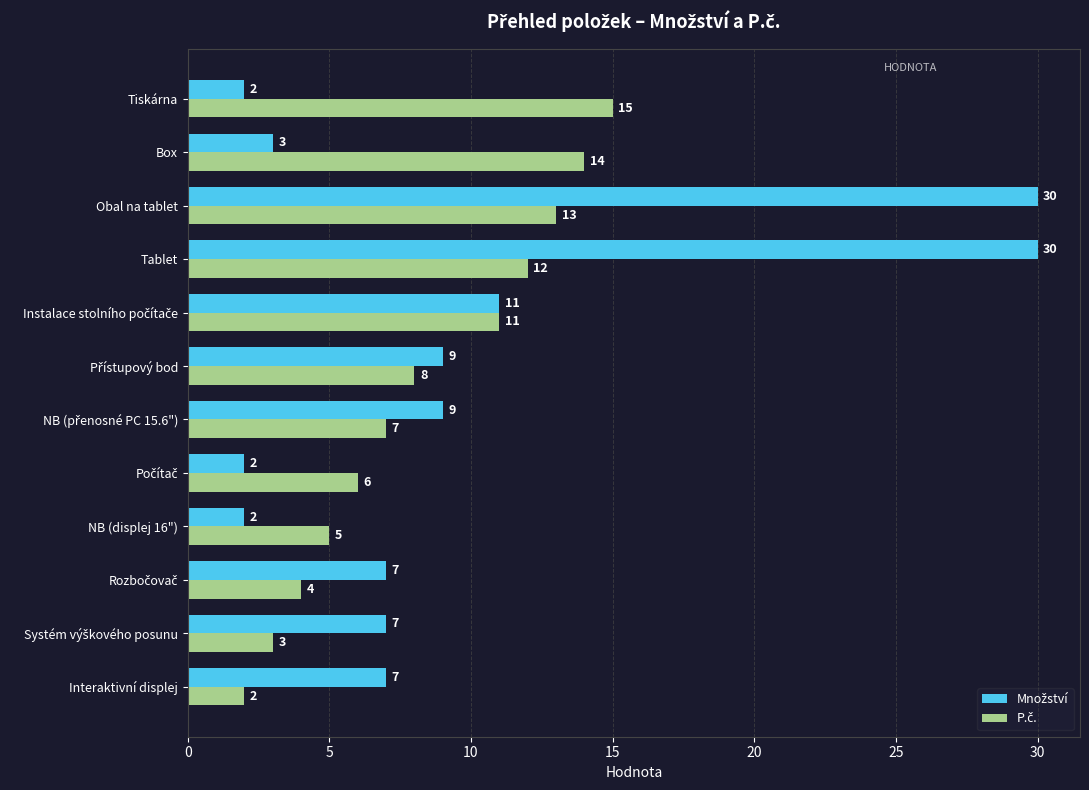

At which category is the sum across all series the highest?

Obal na tablet